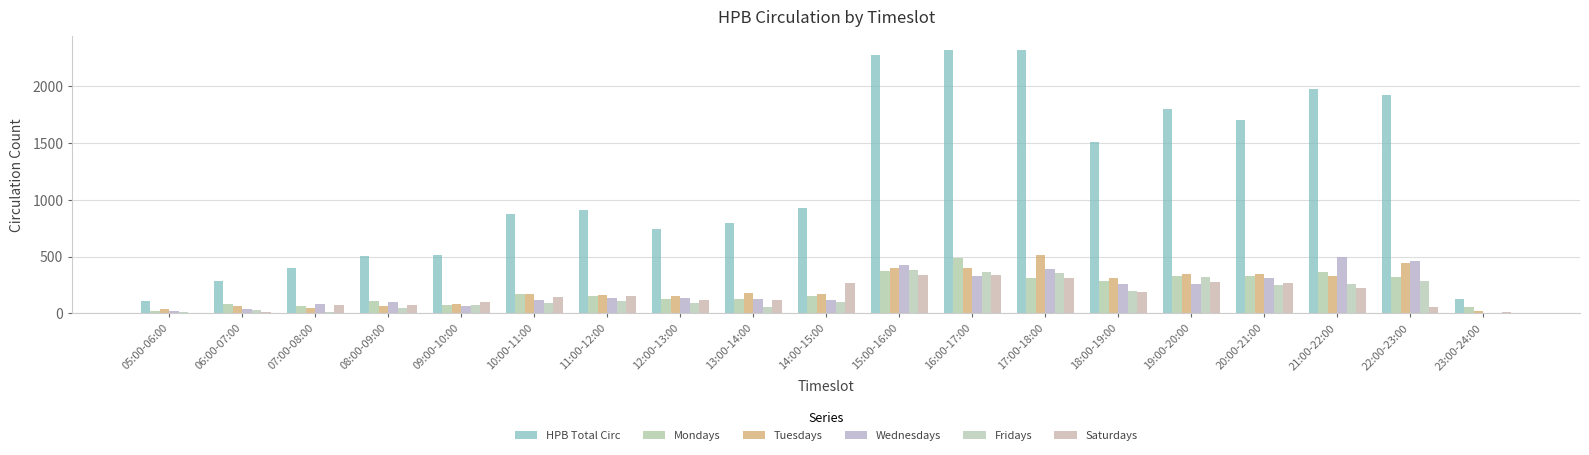

How many categories are shown in the chart?

19